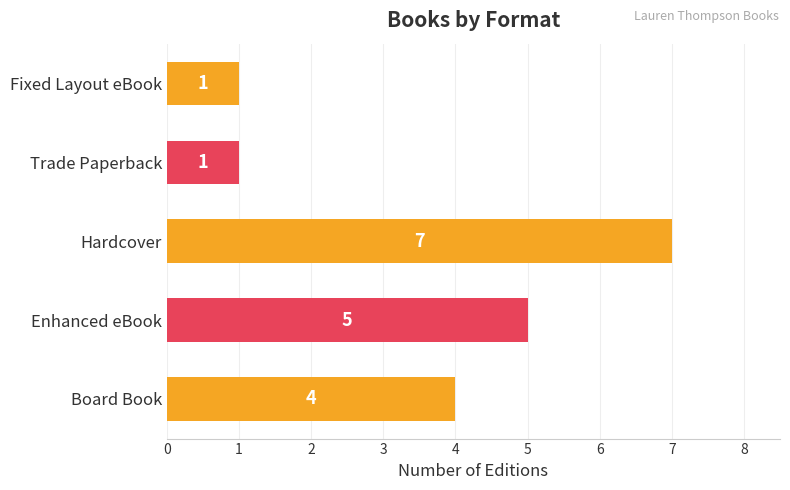

What is the sum of all values?

18